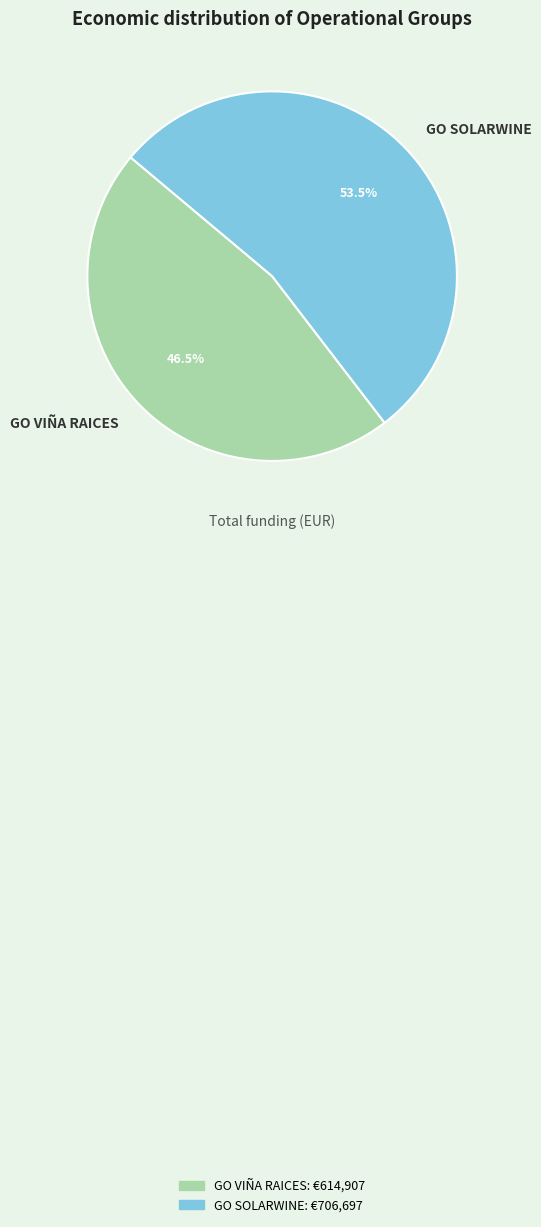

Is there a majority slice in this chart?

Yes